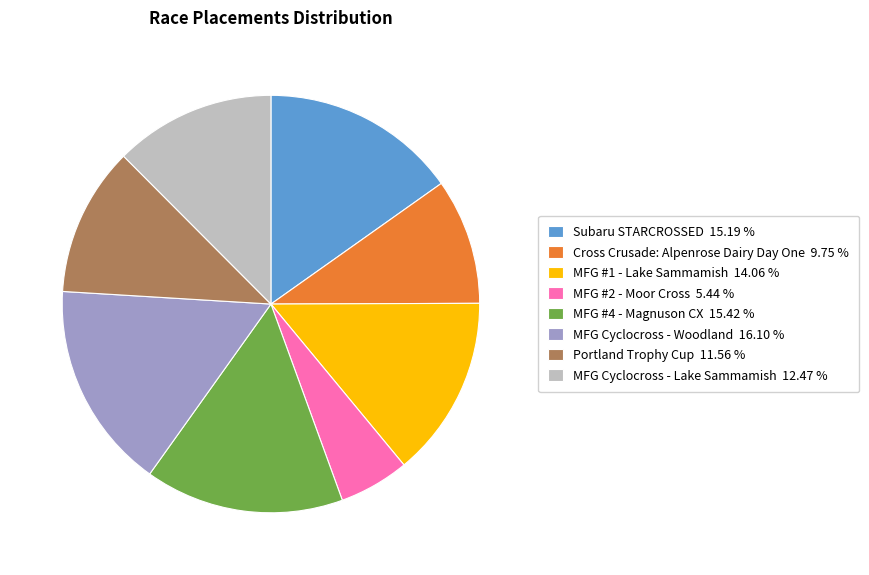

How many slices are in this pie chart?

8